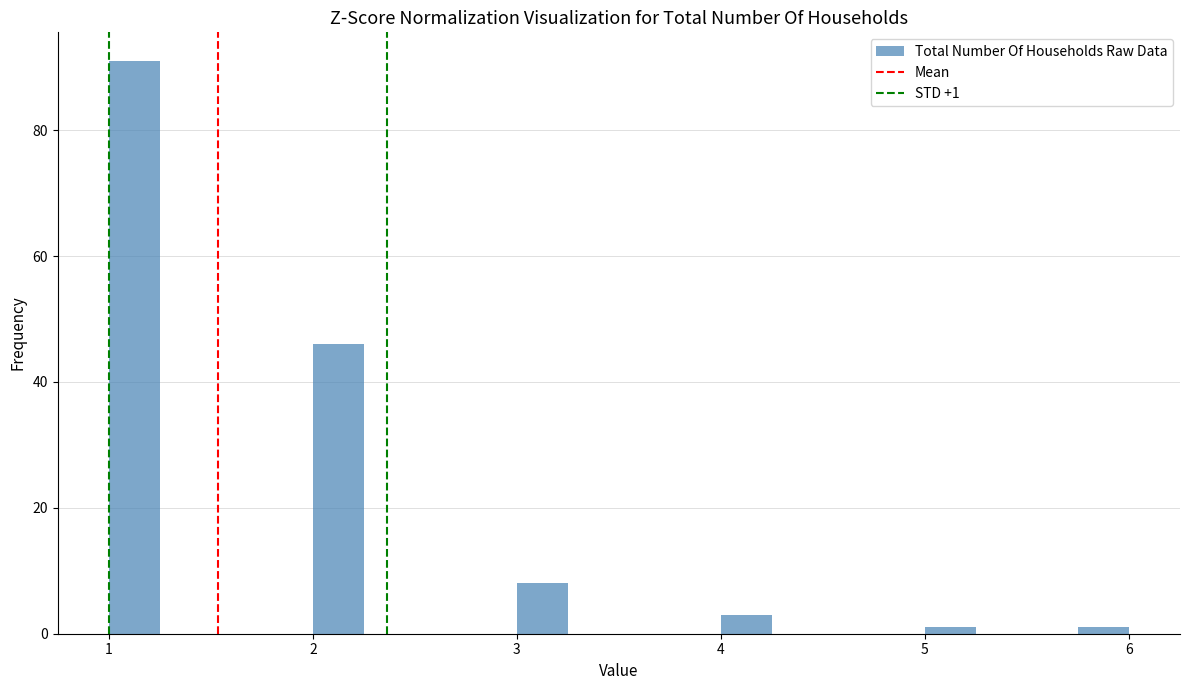

Around what value on the x-axis is the tallest bar? Give the approximate position of its centre, as read against the axis.

1.1